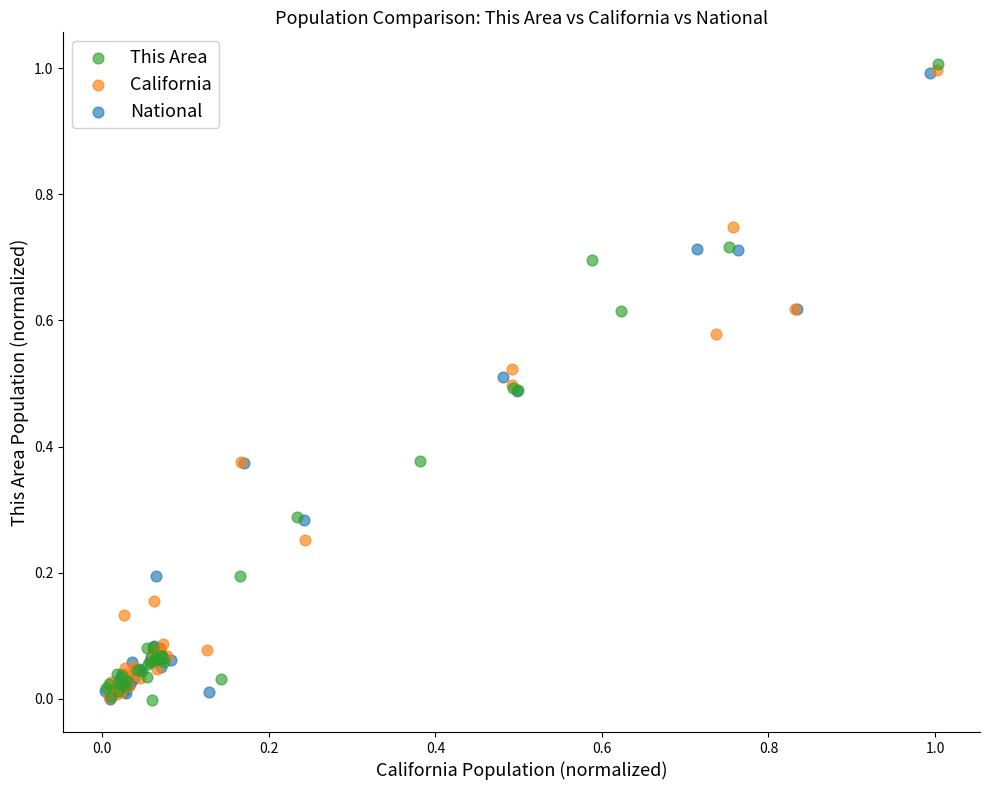

Which series has the widest spread of Y values?

This Area